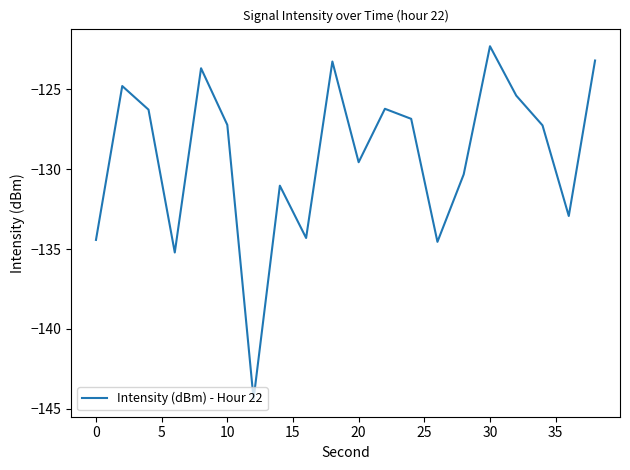

What is the minimum value shown in the chart?

-144.4